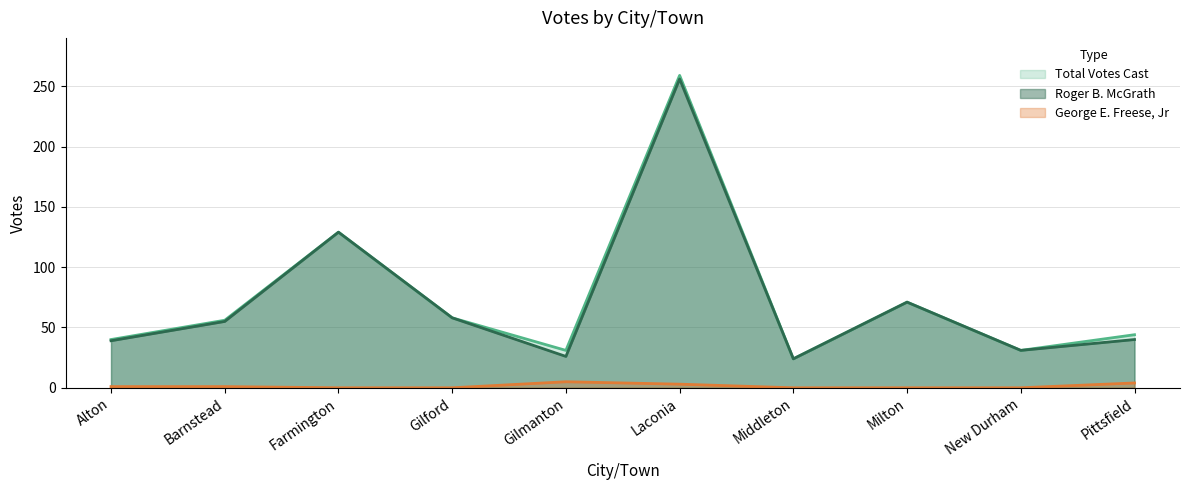

What is the sum of all Roger B. McGrath values?

729